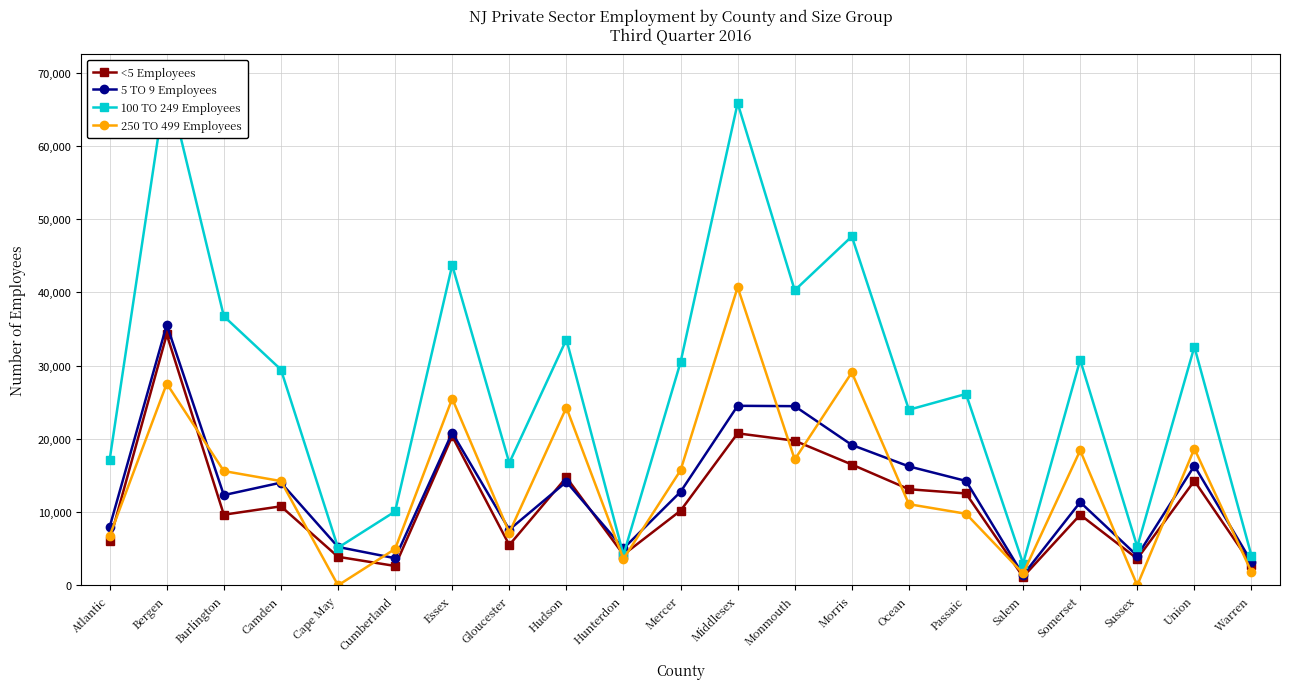

How many data points in 250 TO 499 Employees are less than 14235?

10